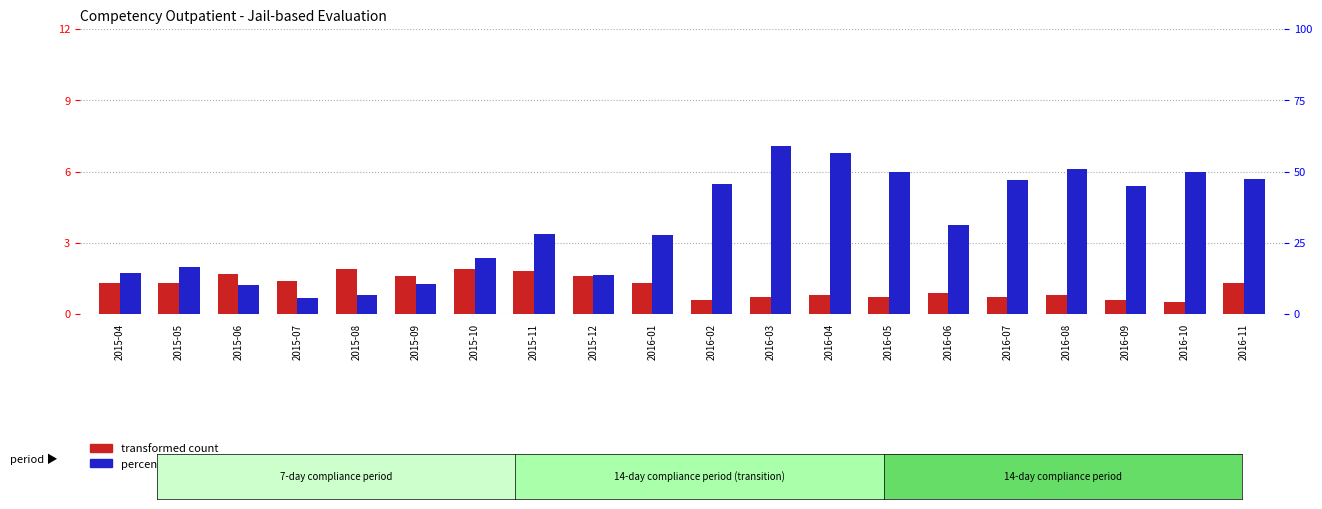

How many distinct data groups are displayed?

2